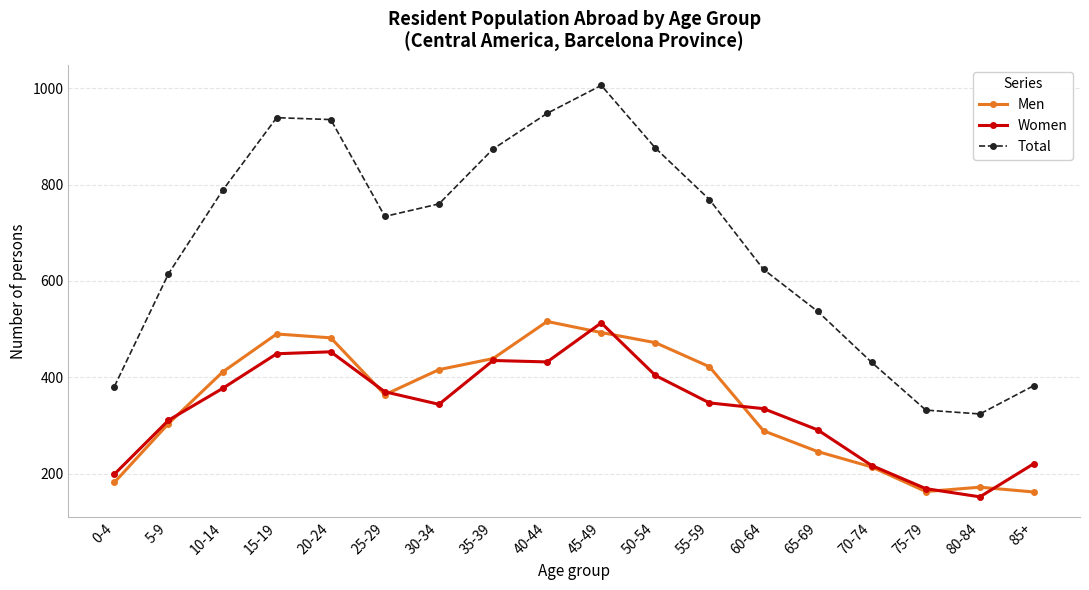

Which series changed the most between 65-69 and 70-74?

Total